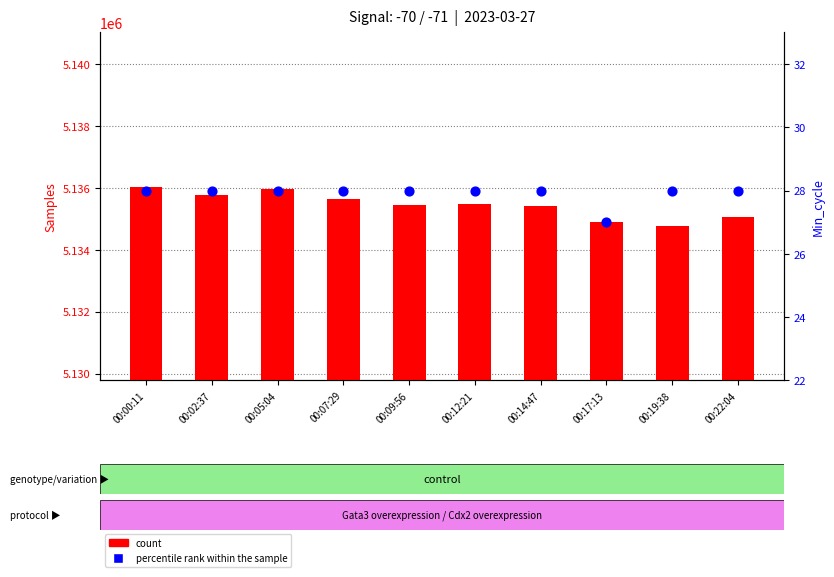

Which series contains the highest Y value?

count